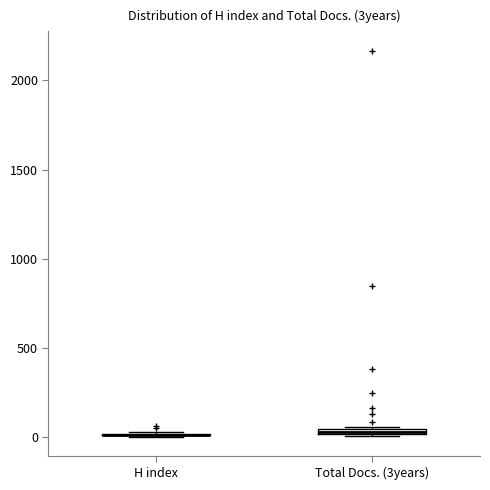

Where is the lower edge of the box for Total Docs. (3years) on the y-axis? The values are not printed on the chart, so give them approximately, as read against the axis.

0